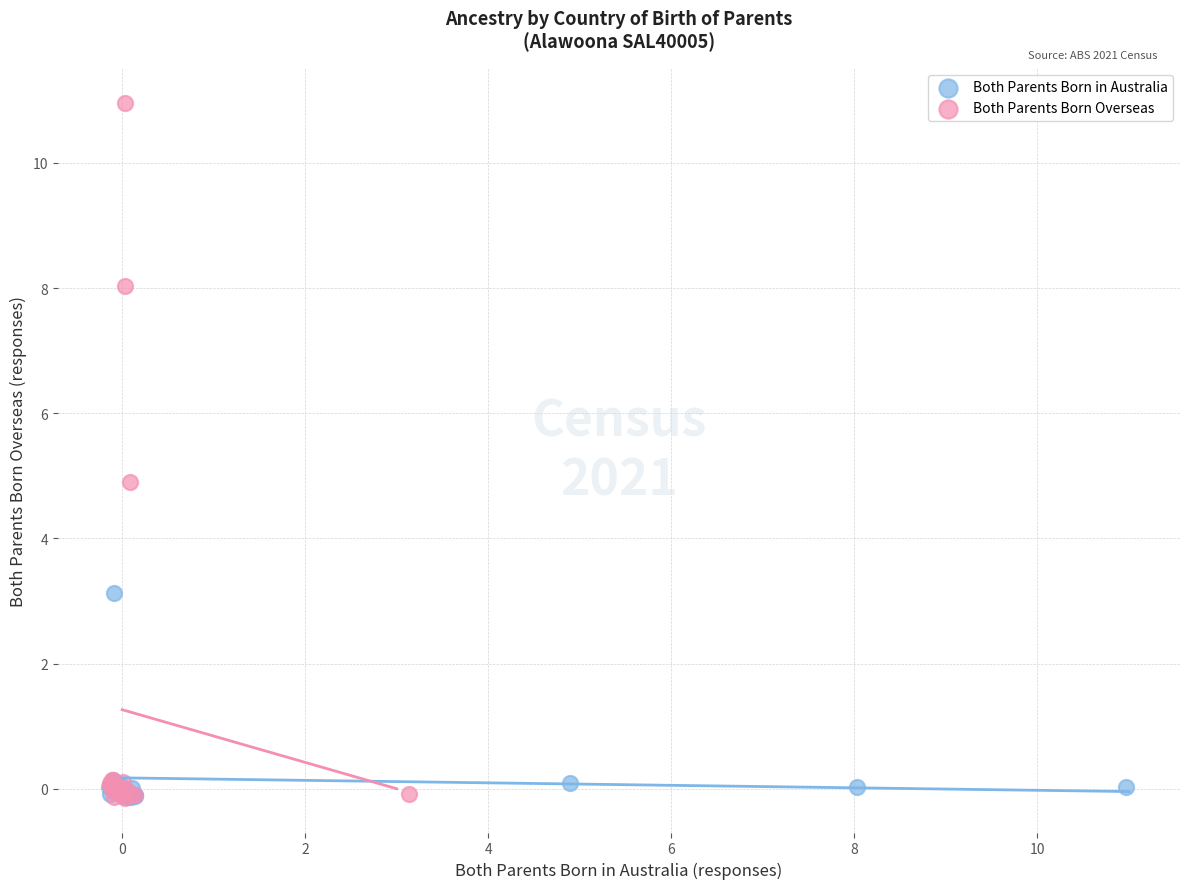

Which series has the widest spread of Y values?

Both Parents Born Overseas